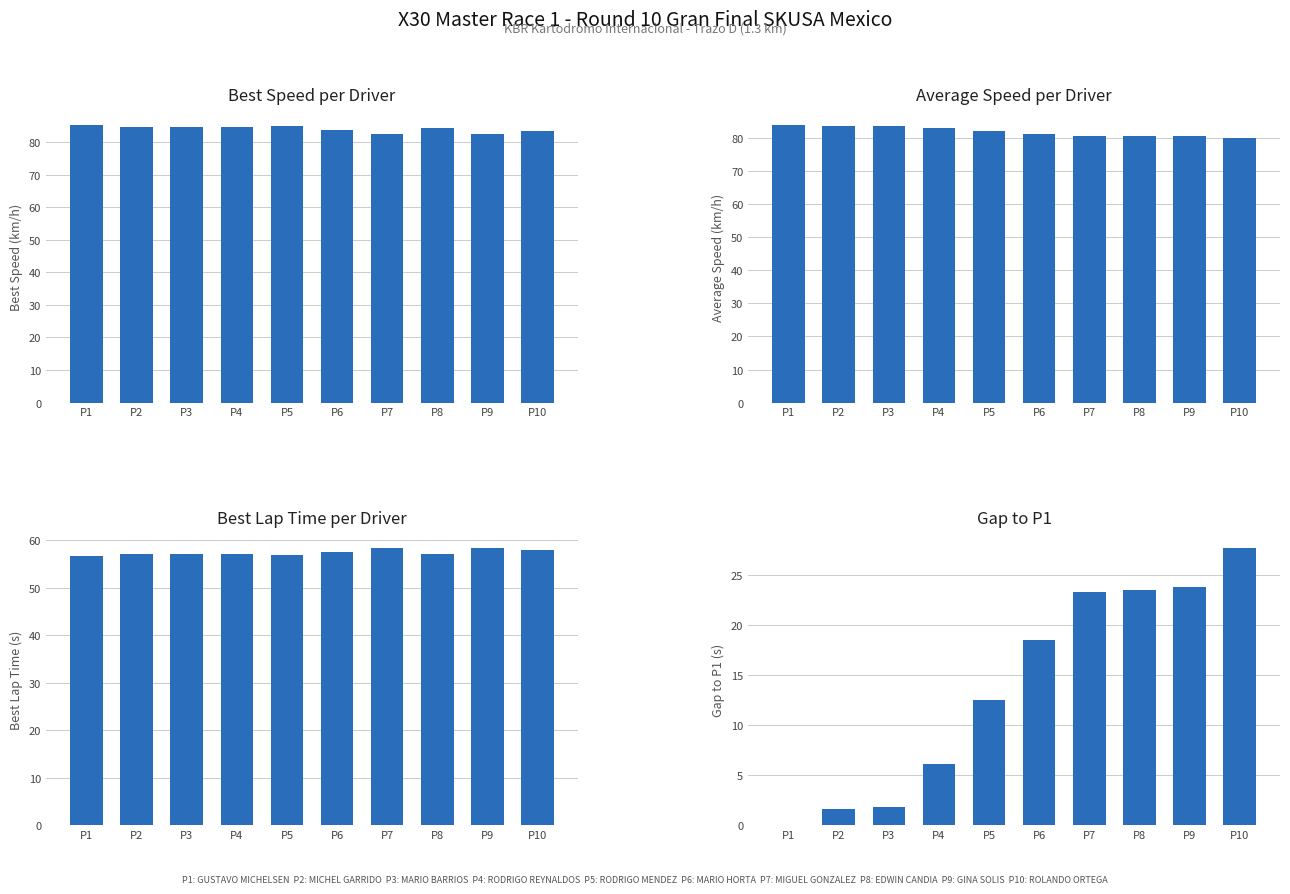

Are the bars grouped side by side (vs. stacked)?

Yes